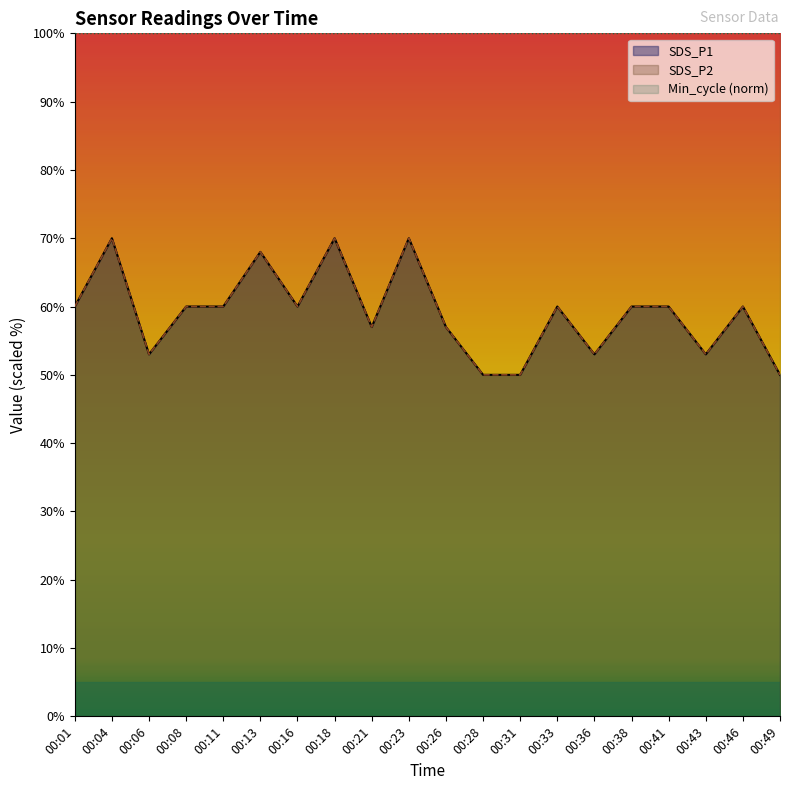

At which label does SDS_P1 reach its minimum?

00:28